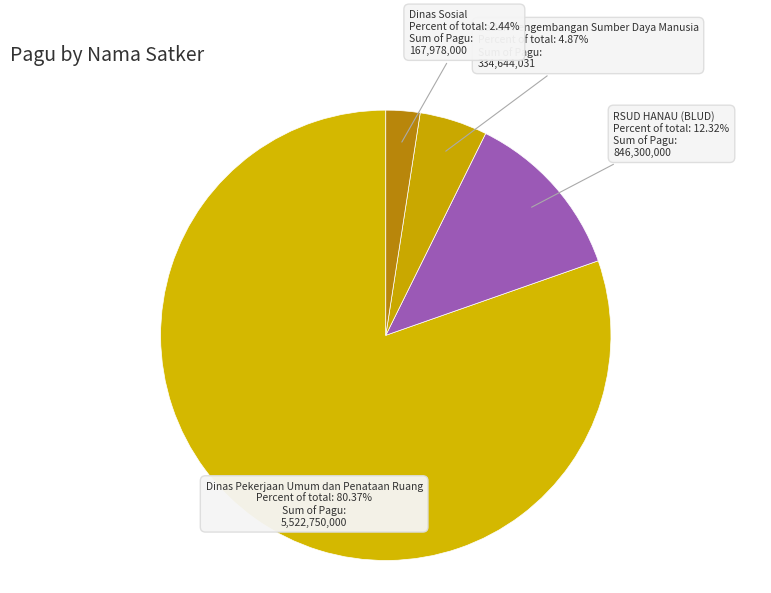

Between Dinas Pekerjaan Umum dan Penataan Ruang and Dinas Sosial, which is larger?

Dinas Pekerjaan Umum dan Penataan Ruang